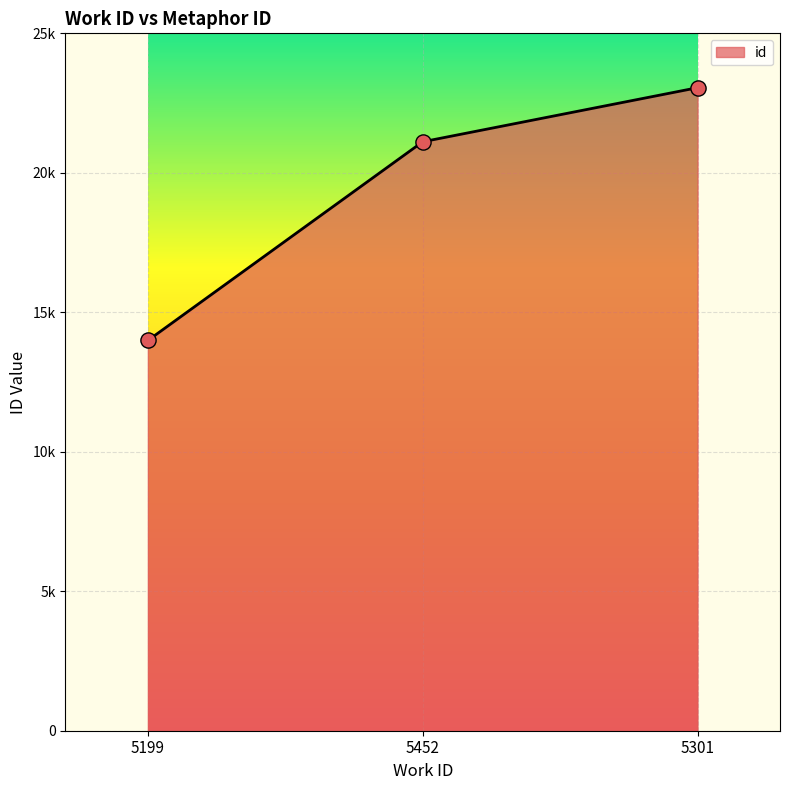

Between 5301 and 5452, which is larger?

5301